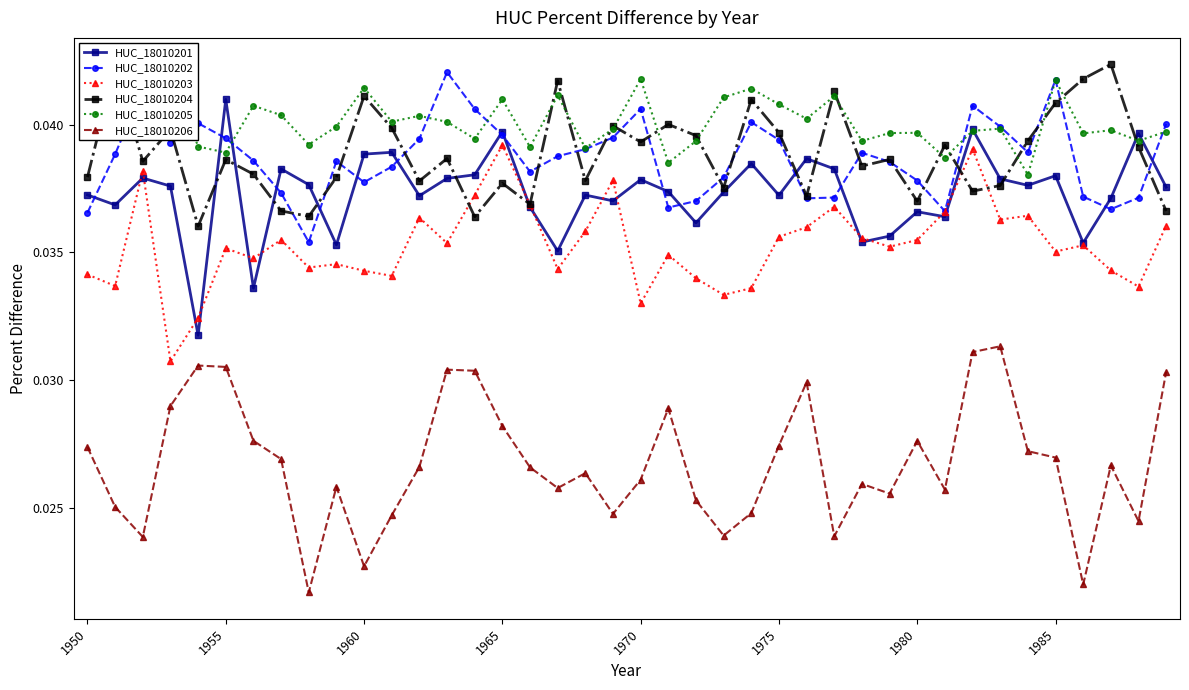

The HUC_18010201 series shows 0.1 at 1955. True or false?

False